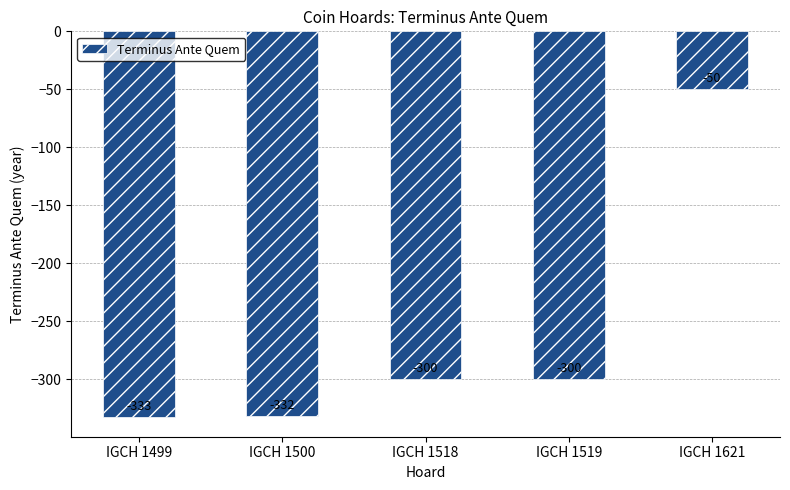

What is the value of the 5th bar from the left?

-50